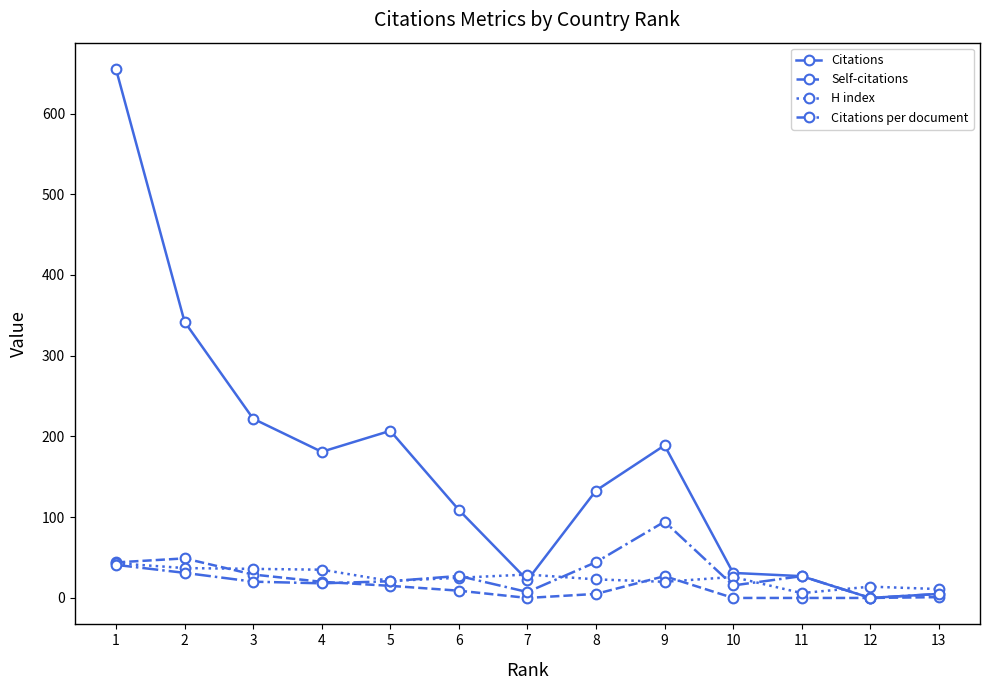

How many categories are shown in the chart?

13